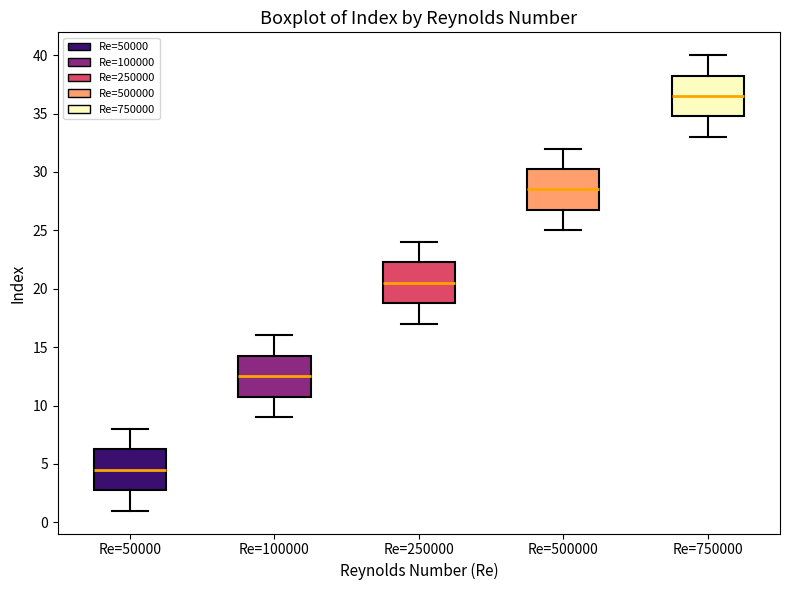

Which box's median line is the highest?

Re=750000